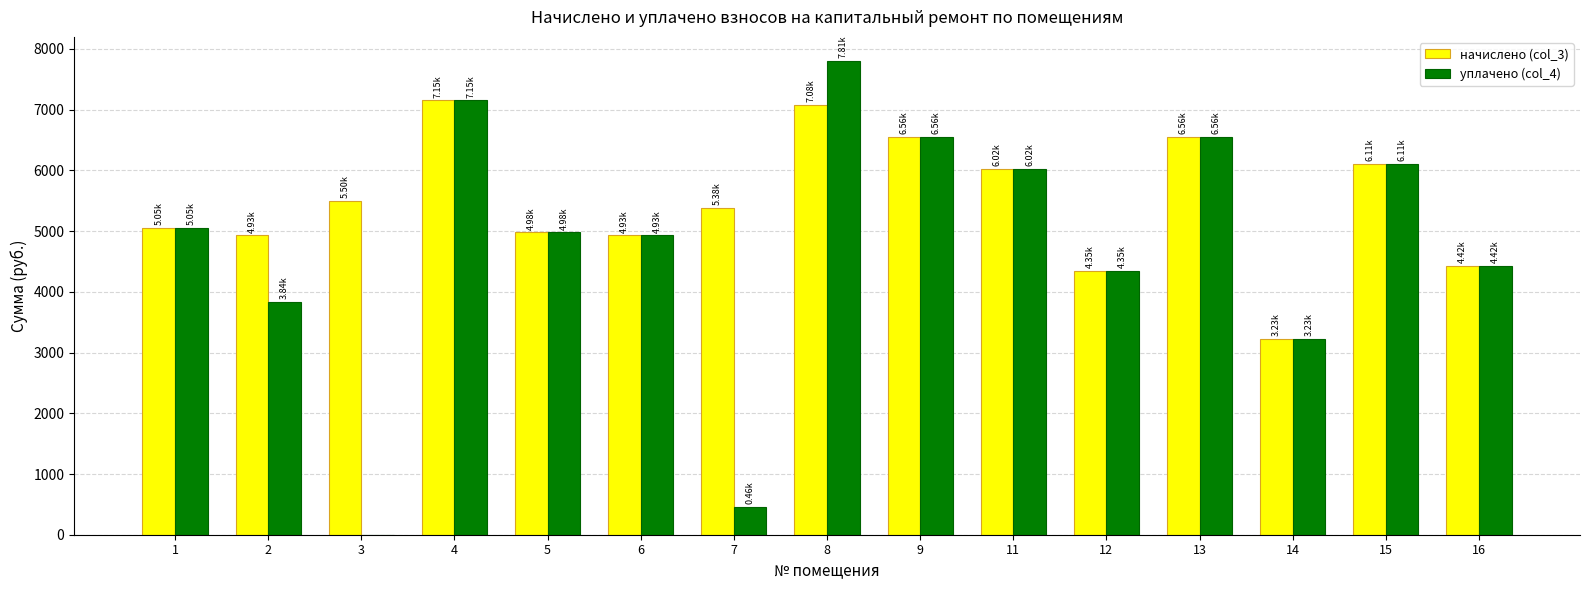

What is the greatest value displayed?

7809.0